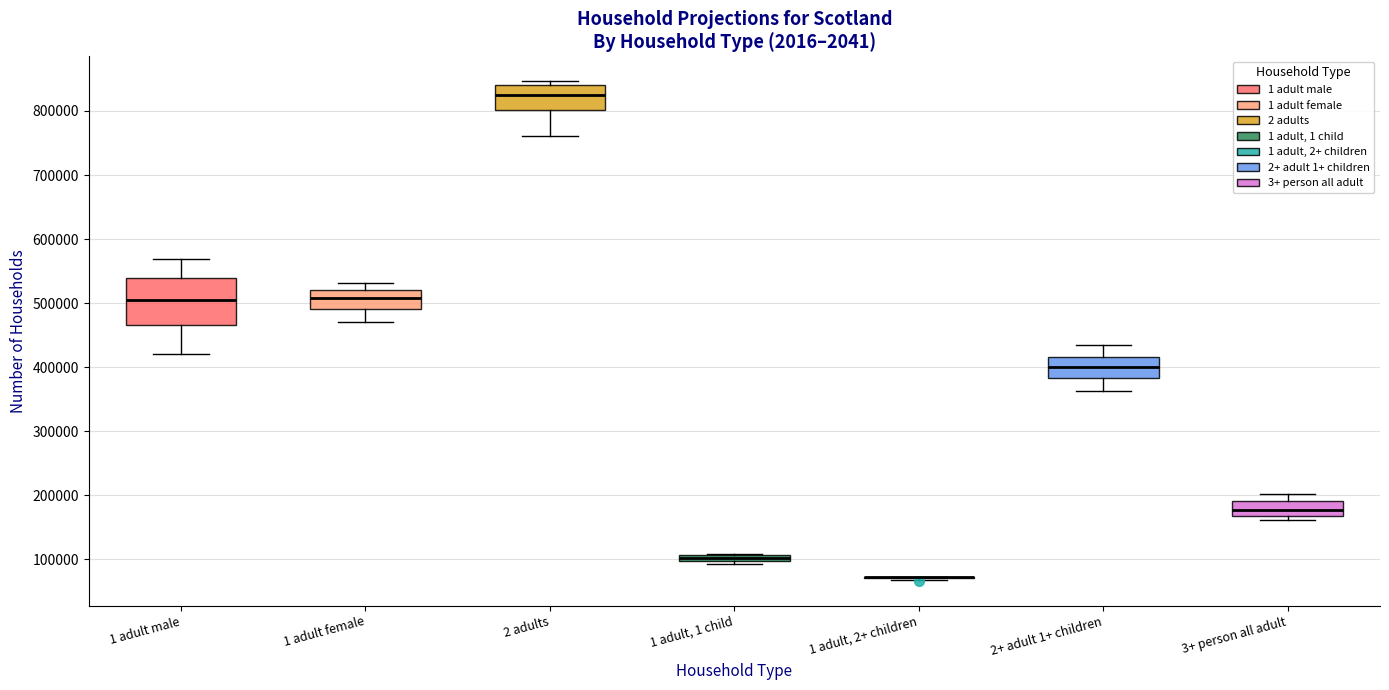

Comparing the boxes themselves (not the whiskers), which one is the tallest?

1 adult male